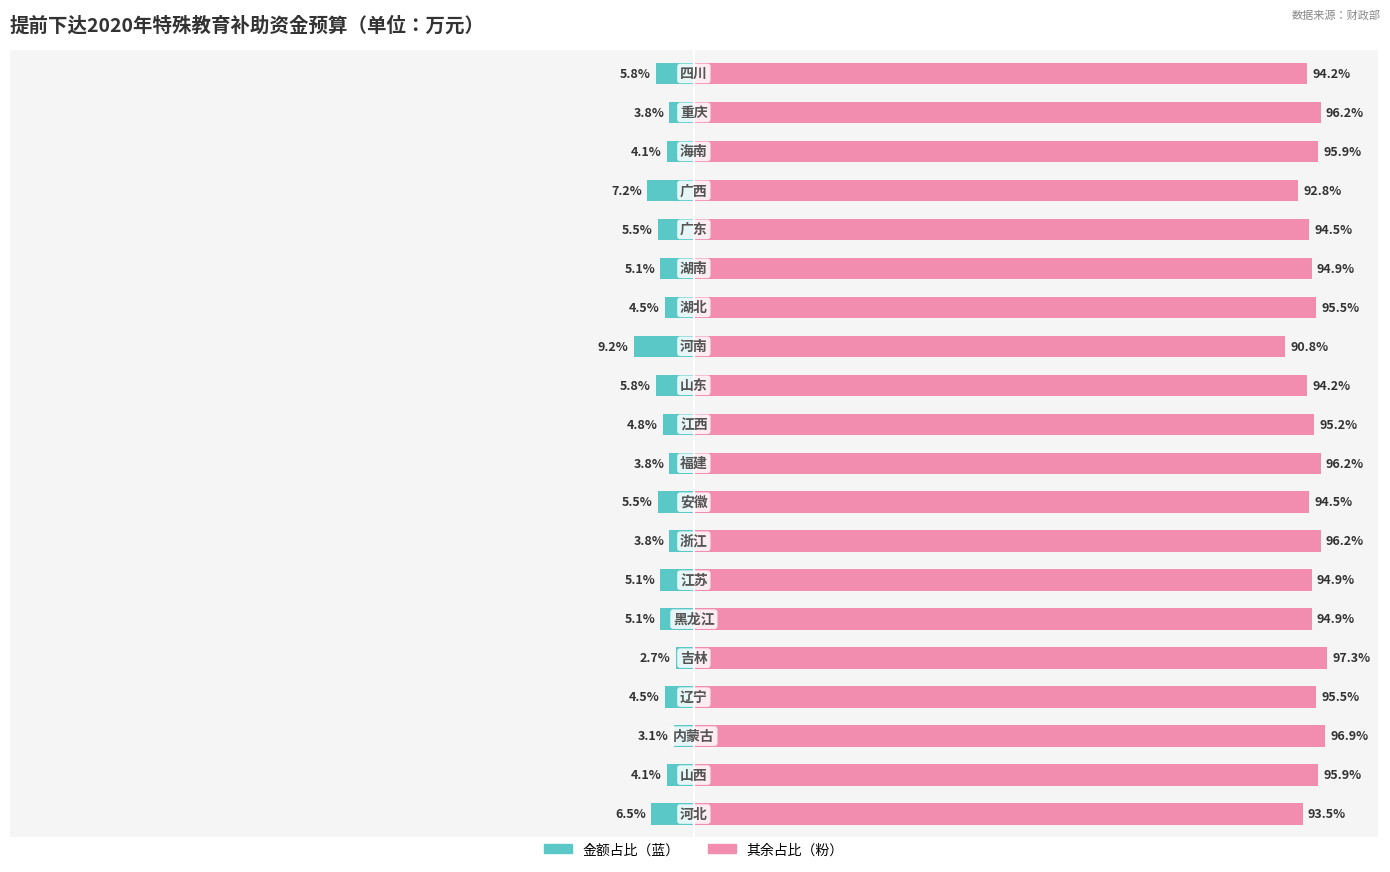

Reading left to right, transcribe all the data shown in this chart.

金额占比: -6.5	-4.1	-3.1	-4.5	-2.7	-5.1	-5.1	-3.8	-5.5	-3.8	-4.8	-5.8	-9.2	-4.5	-5.1	-5.5	-7.2	-4.1	-3.8	-5.8
其余占比: 93.5	95.9	96.9	95.5	97.3	94.9	94.9	96.2	94.5	96.2	95.2	94.2	90.8	95.5	94.9	94.5	92.8	95.9	96.2	94.2